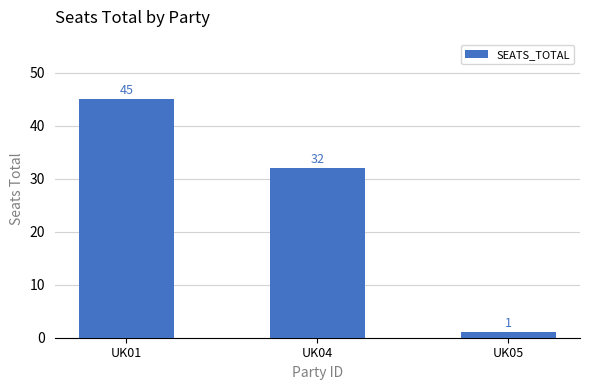

What is the ratio of the value at UK01 to the value at UK04?

1.4